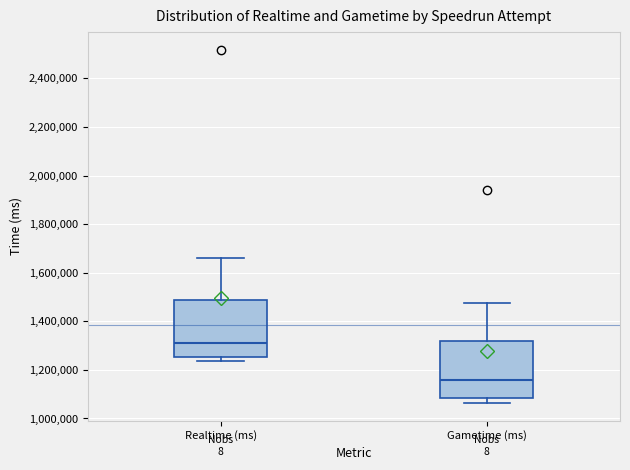

Reading left to right, read every box against the y-axis: the position of its median line, the range the box covers, and the ends of its whiskers. The values are not printed on the chart, so give them approximately, as read against the axis.

Realtime (ms): median 1300000, box 1260000 to 1480000, whiskers 1240000 to 1660000
Gametime (ms): median 1160000, box 1080000 to 1320000, whiskers 1060000 to 1480000